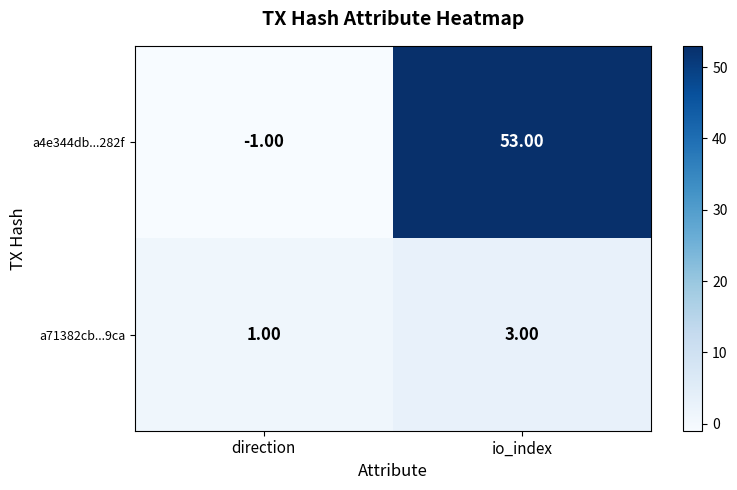

Which series has the widest spread of values?

a4e344db...282f